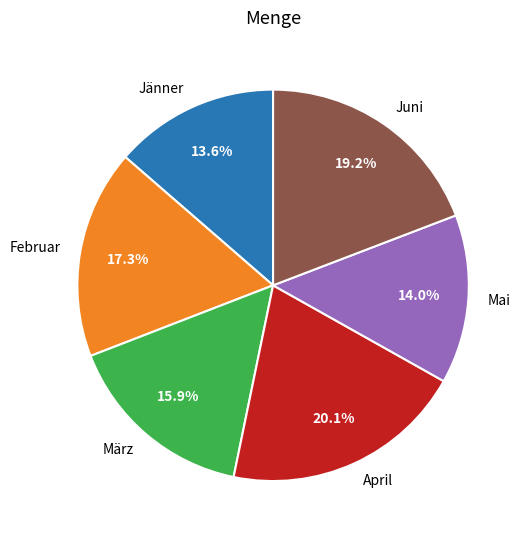

Do Juni and März together represent more than half of the pie?

No